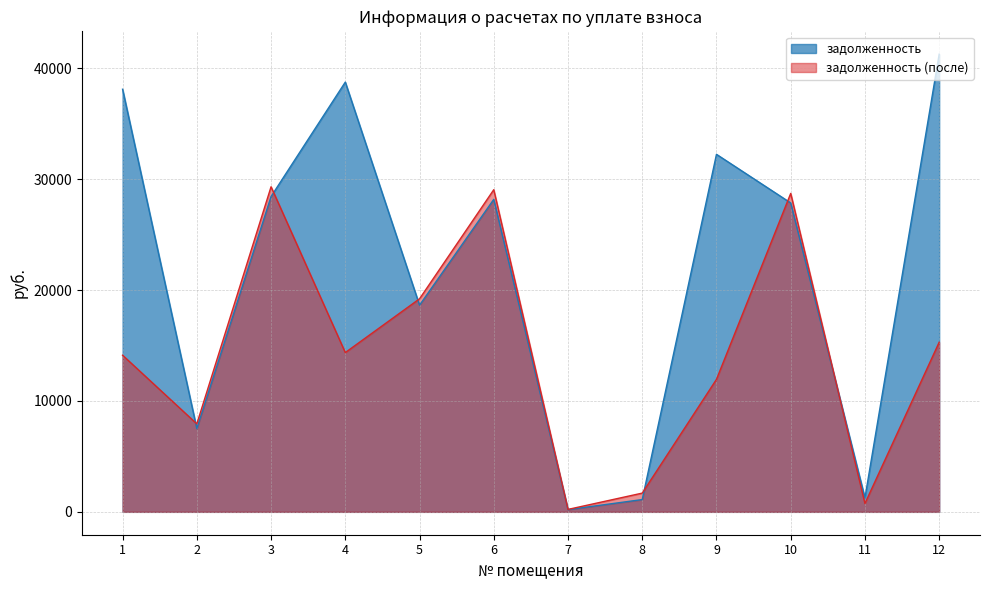

At which category does задолженность (после) reach its first local peak?

3